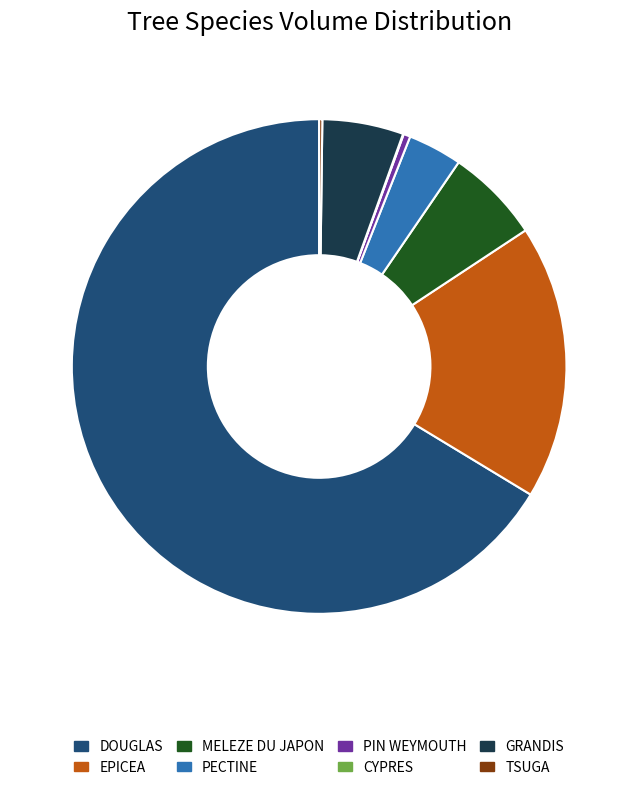

Which category has the biggest portion of the pie?

DOUGLAS